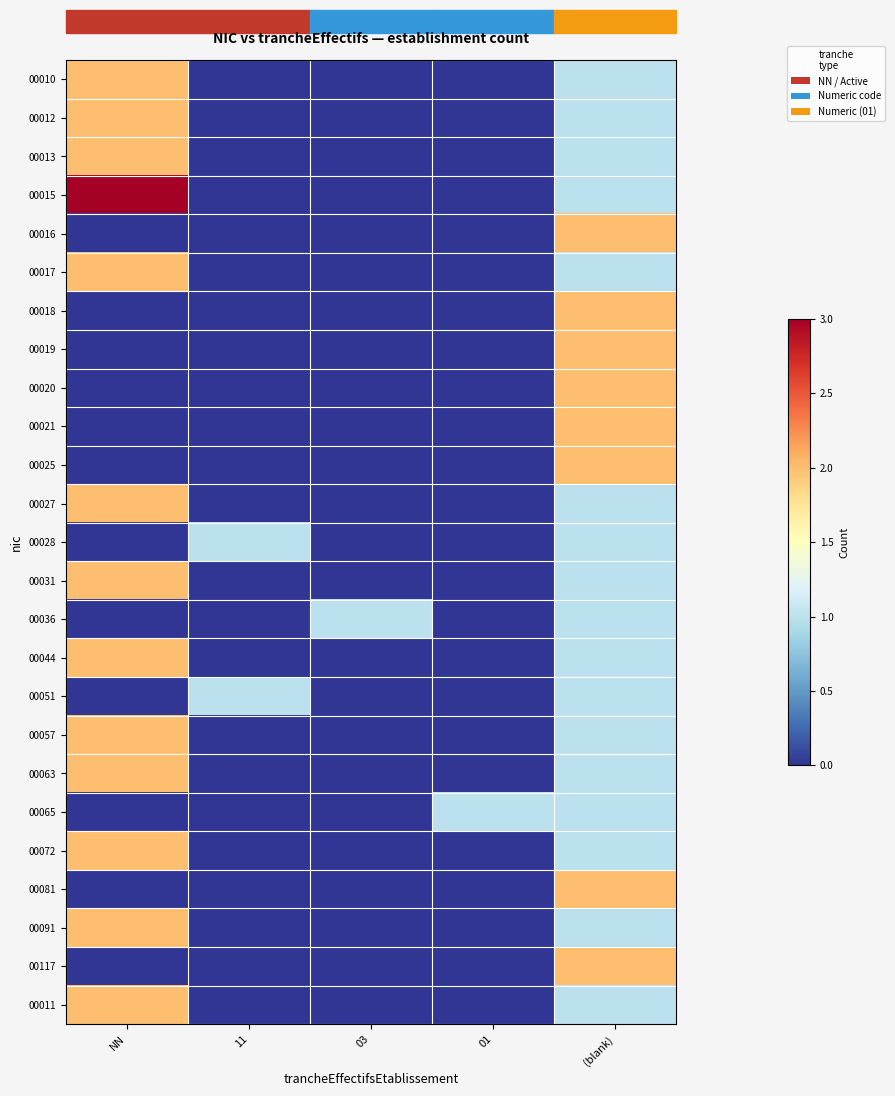

Rank the series by their maximum value, from highest to lowest.

00015, 00010, 00012, 00013, 00016, 00017, 00018, 00019, 00020, 00021, 00025, 00027, 00031, 00044, 00057, 00063, 00072, 00081, 00091, 00117, 00011, 00028, 00036, 00051, 00065